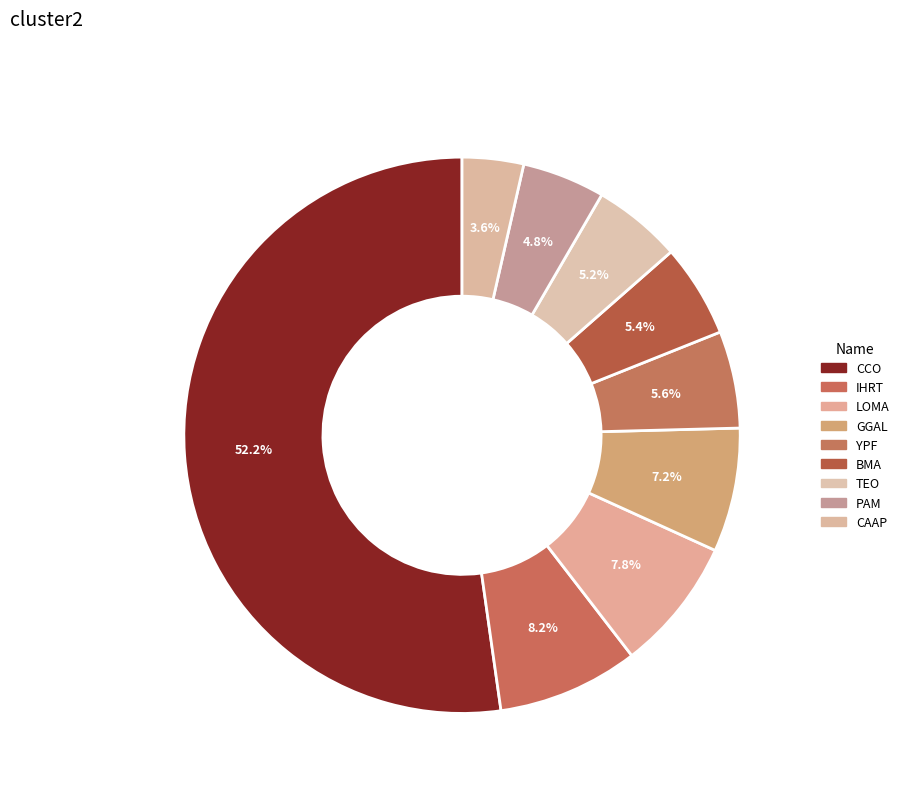

Rank the categories by value from highest to lowest.

CLEAR CHANNEL OUTDOOR HLDGS, IHEARTMEDIA INC, LOMA NEGRA CORP, GRUPO FINANCIERO GALICIA S A, YPF SOCIEDAD ANONIMA, BANCO MACRO SA, TELECOM ARGENTINA S A, PAMPA ENERGIA S A, CORPORACION AMER ARPTS S A